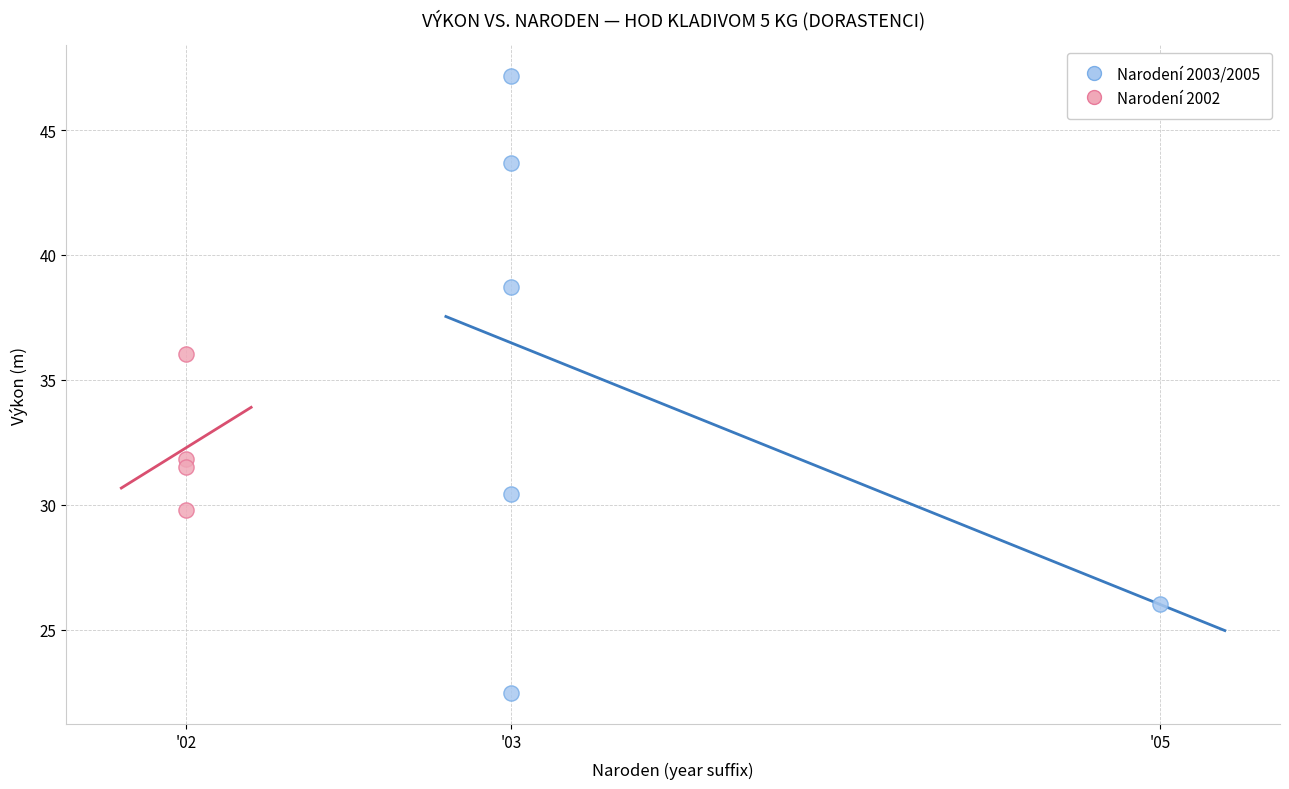

Which series reaches the minimum Y coordinate?

Narodení 2003/2005